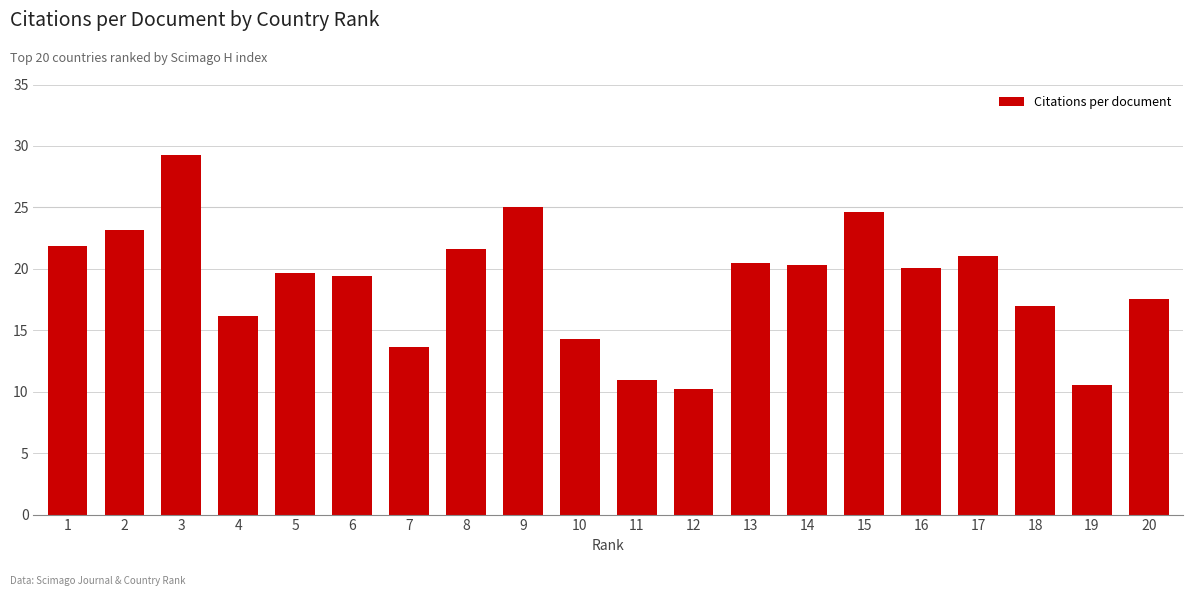

True or false: the data shows 14.3 at 10.

True